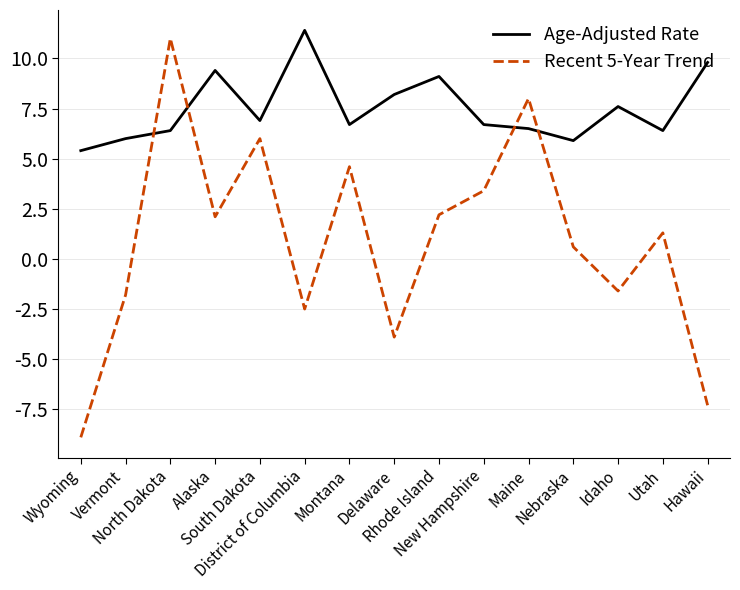

Rank the series by their average value, from highest to lowest.

Age-Adjusted Rate, Recent 5-Year Trend